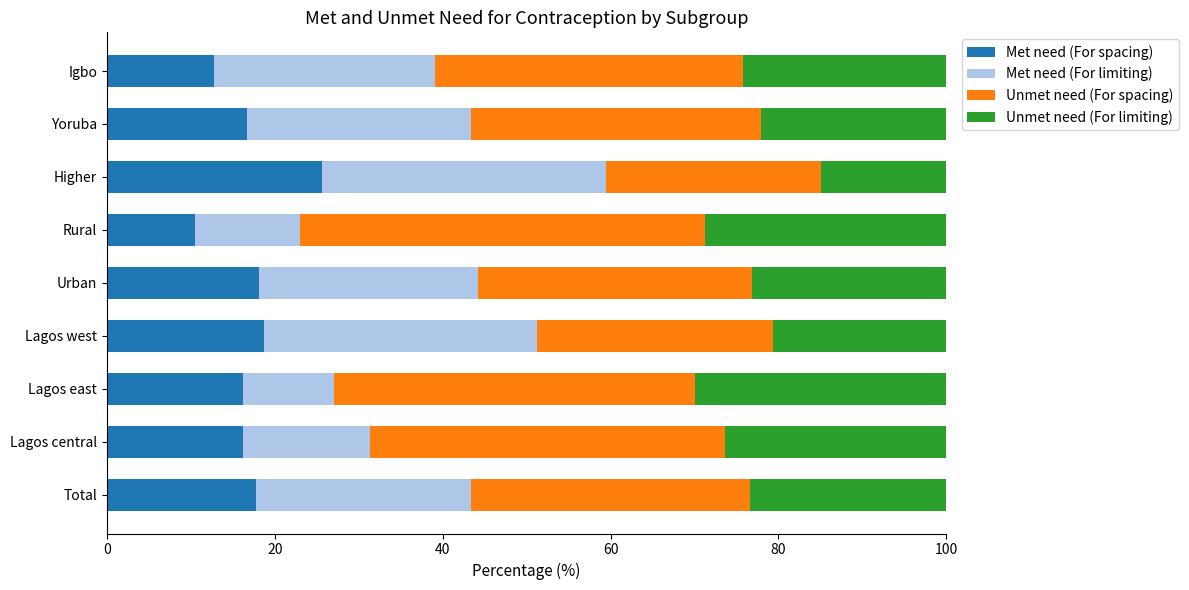

What value does the Met need (For spacing) series have at Higher?

25.6